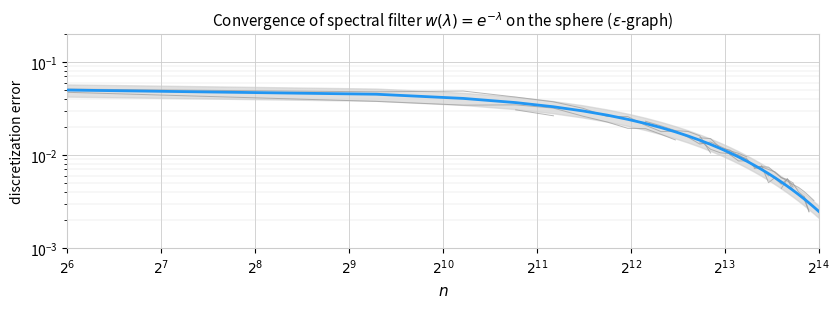

Does the chart display data point markers on the line(s)?

No